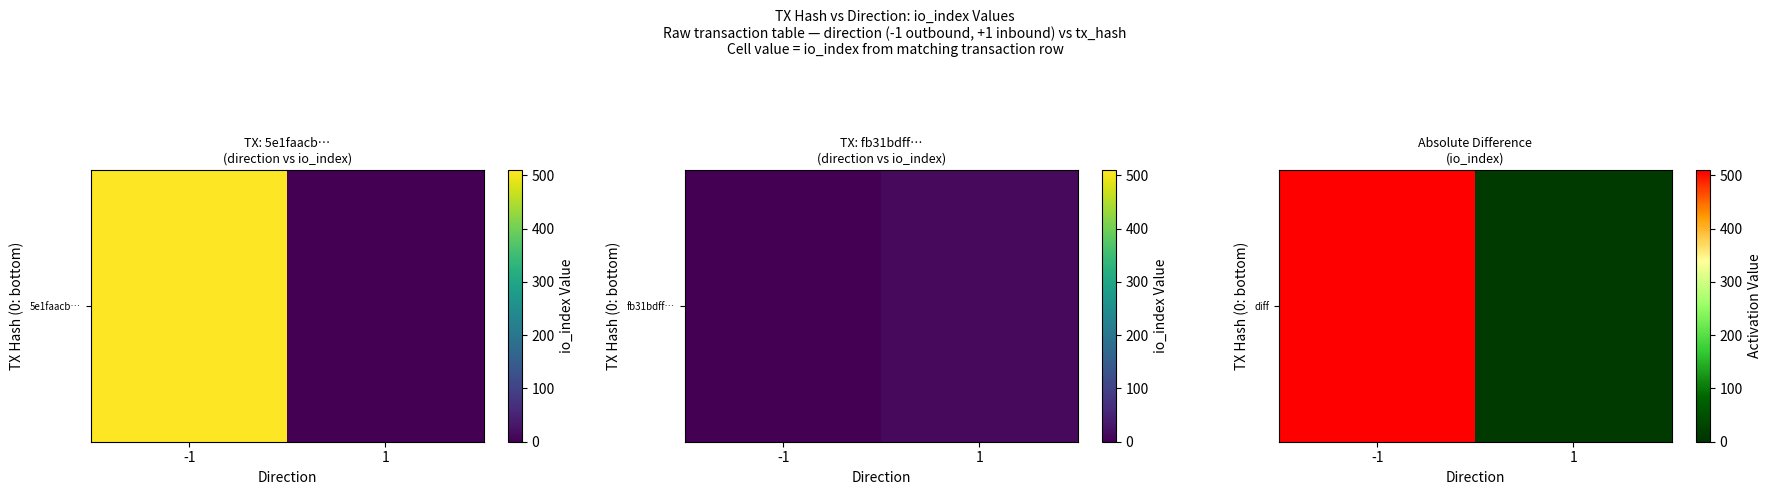

What value does the data have at -1?

509